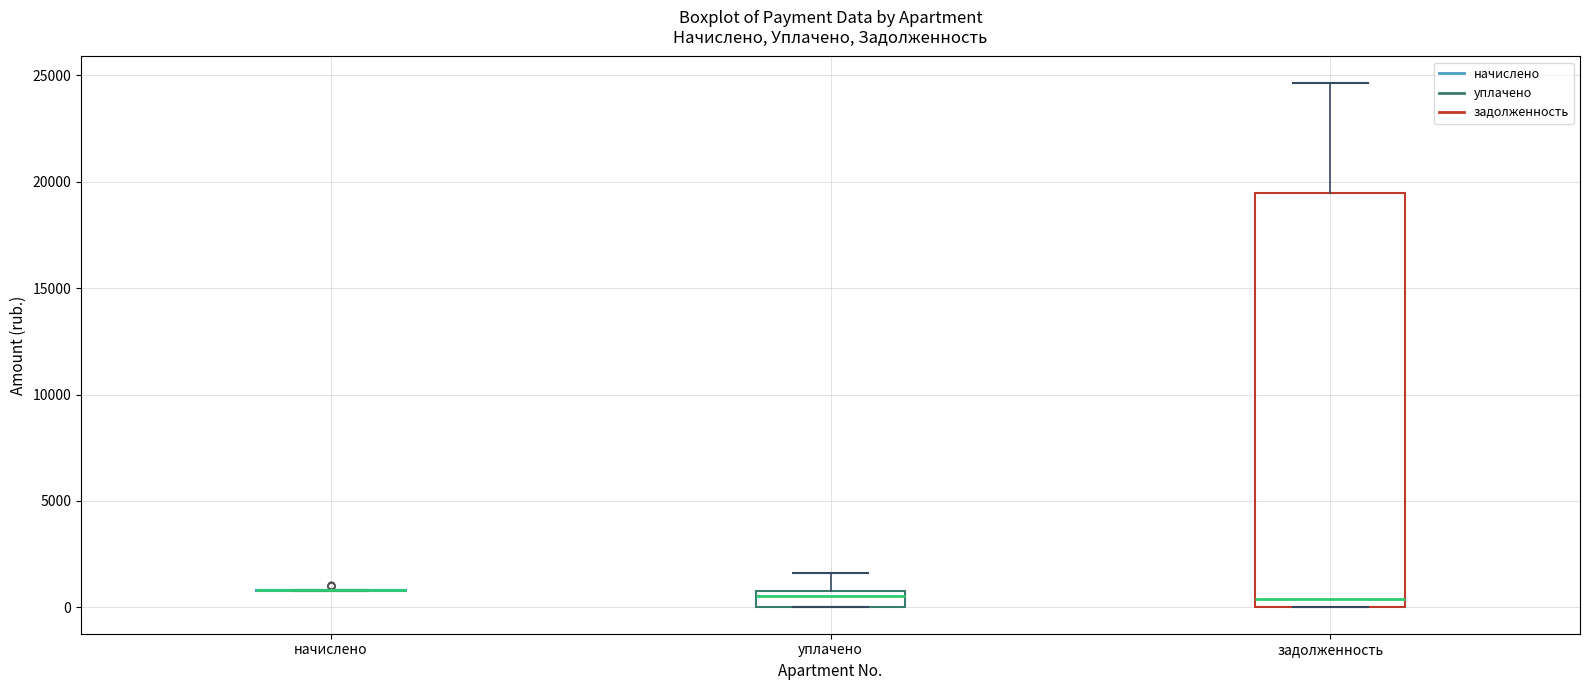

Reading left to right, read every box against the y-axis: the position of its median line, the range the box covers, and the ends of its whiskers. The values are not printed on the chart, so give them approximately, as read against the axis.

начислено: box collapsed to a line at 1000, whiskers 1000 to 1000
уплачено: median 500, box 0 to 1000, whiskers 0 to 1500
задолженность: median 500, box 0 to 19500, whiskers 0 to 24500